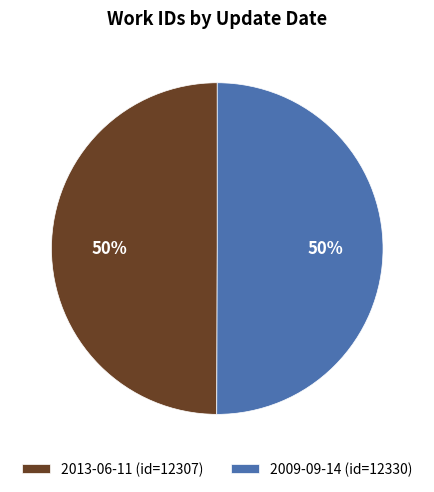

Is it true that 2013-06-11 (id=12307) is 50% of the pie?

True